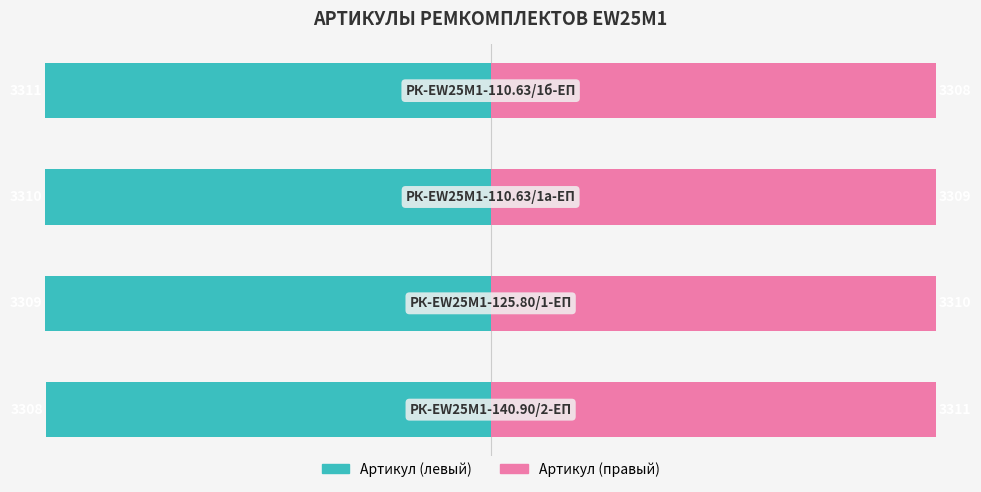

Rank the categories by Артикул (правый) value from lowest to highest.

3, 2, 1, 0